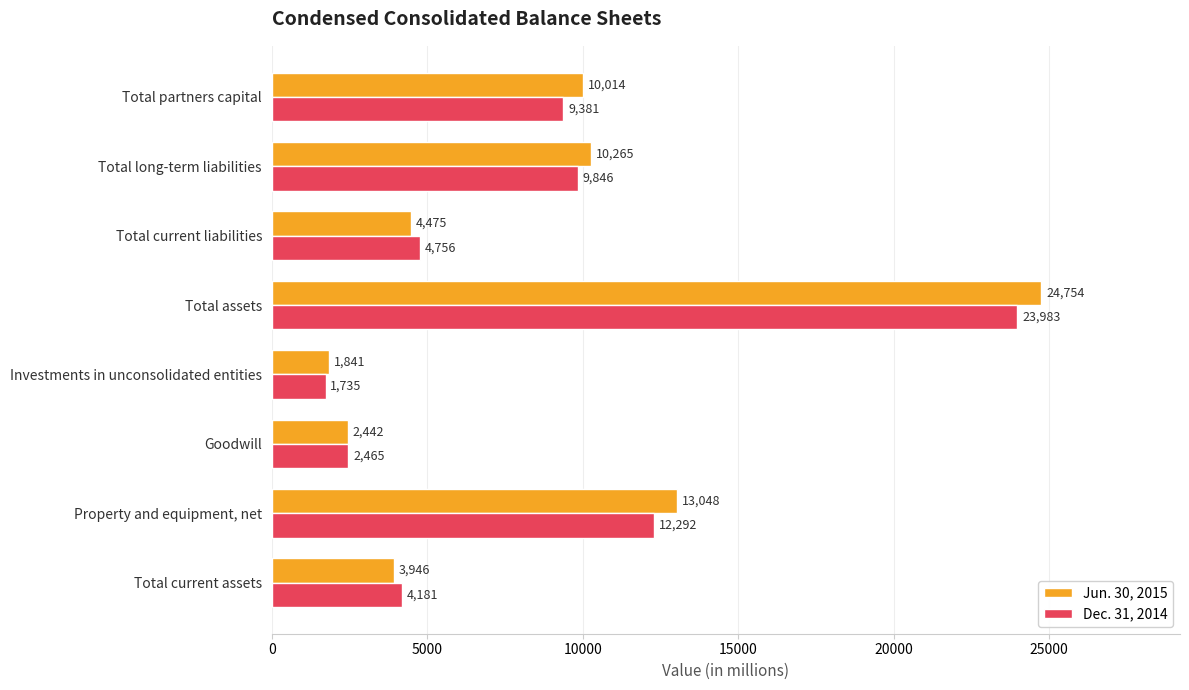

Which series has the largest range (max minus min)?

Jun. 30, 2015